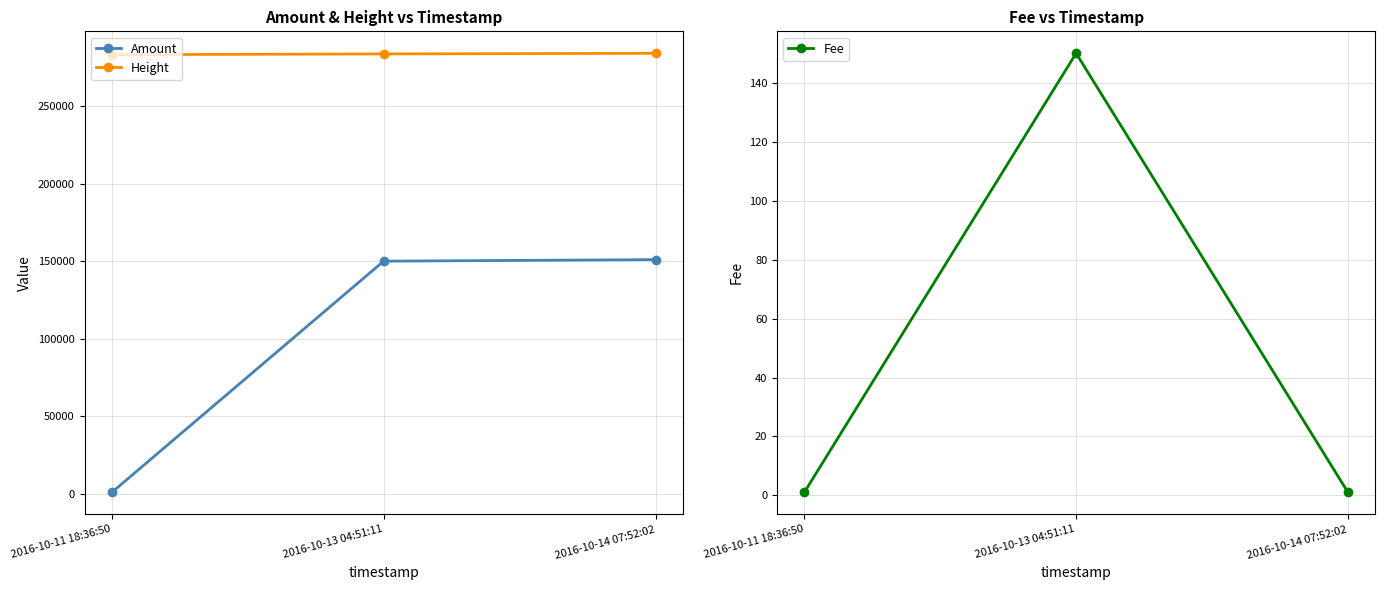

What is the total value across all series at 2016-10-11 18:36:50?

283975